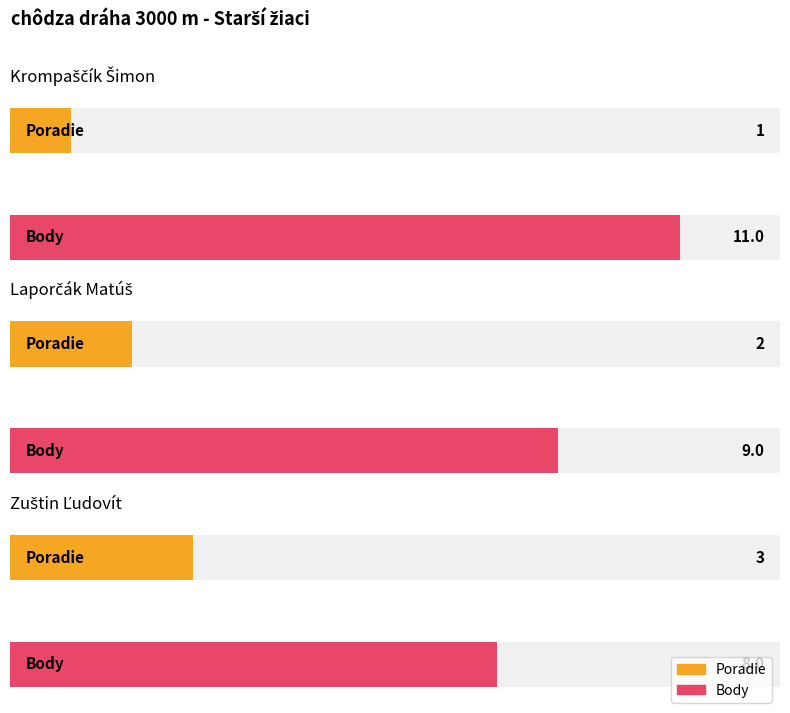

How many data points does each series have?

3